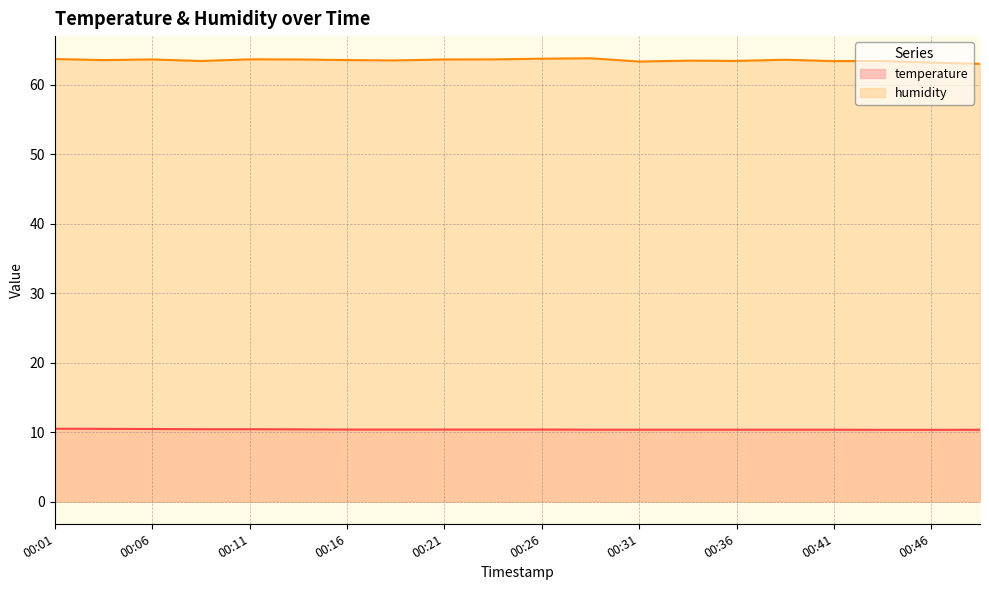

Reading right to left, transcribe all the data shown in this chart.

temperature: 10.3	10.3	10.3	10.3	10.3	10.3	10.3	10.3	10.3	10.4	10.4	10.4	10.4	10.4	10.4	10.4	10.4	10.4	10.5	10.5
humidity: 63.0	63.2	63.4	63.4	63.6	63.4	63.5	63.3	63.8	63.7	63.6	63.6	63.5	63.5	63.6	63.6	63.4	63.6	63.5	63.7